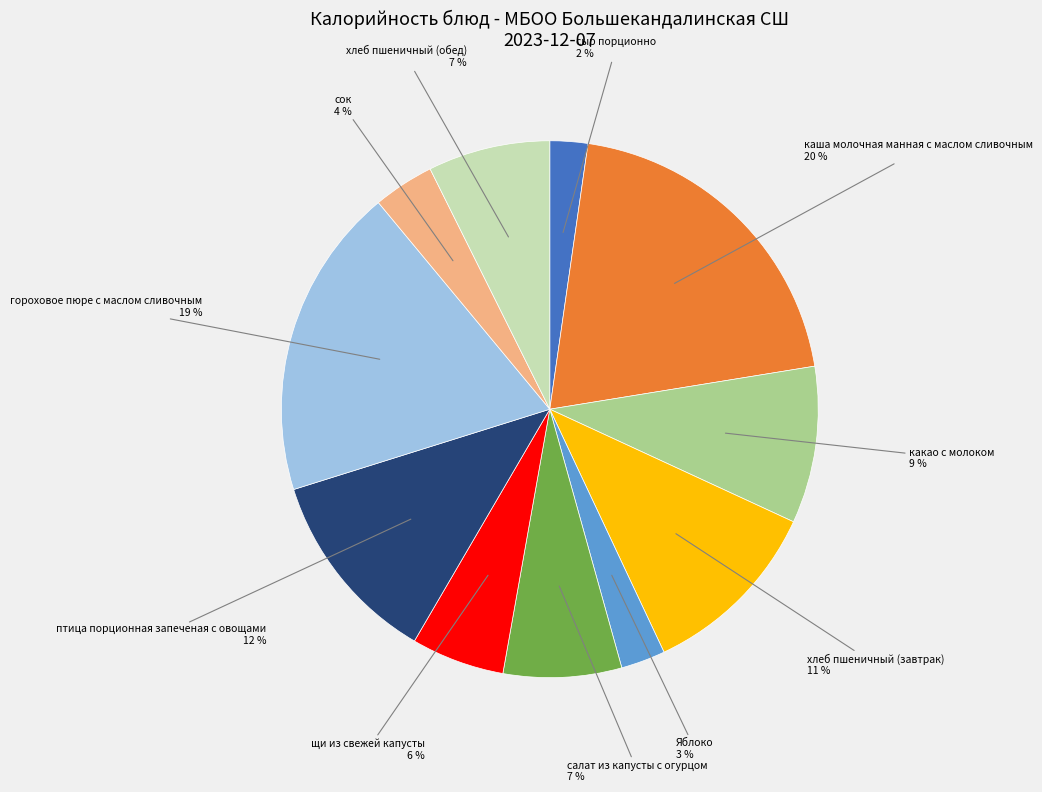

Is there any slice that represents more than half of the pie?

No